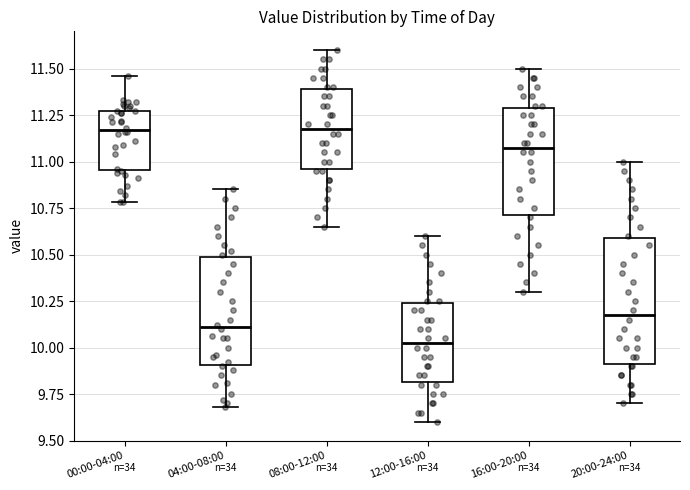

Which box is the tallest, from its lower edge to its upper edge?

20:00-24:00